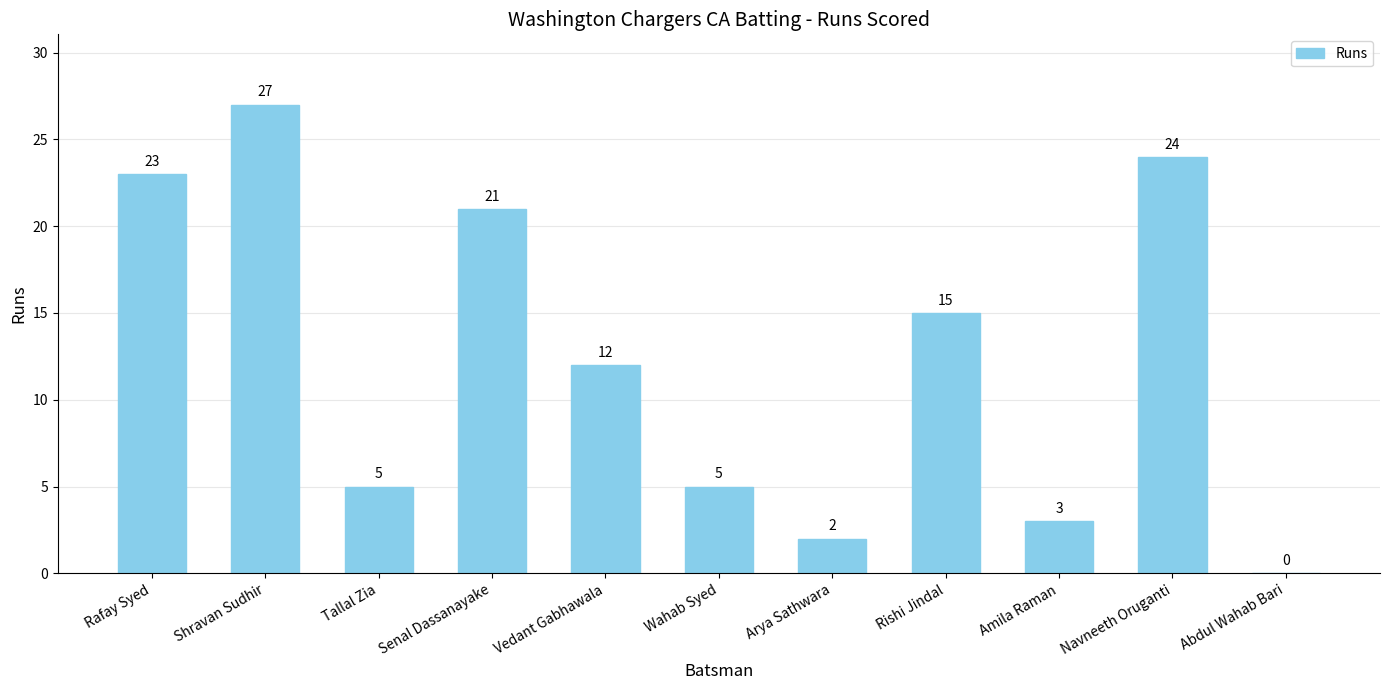

What is the average value?

12